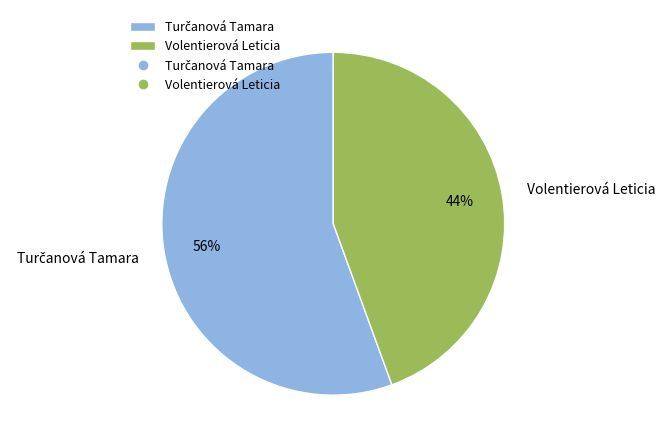

Is it true that Volentierová Leticia is 33% of the pie?

False